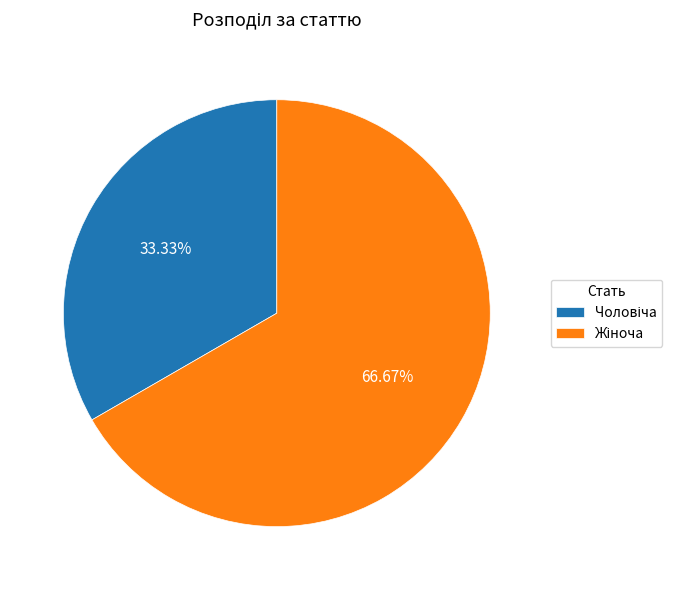

To the nearest percent, what is the difference between the largest and smallest slice percentages?

33%